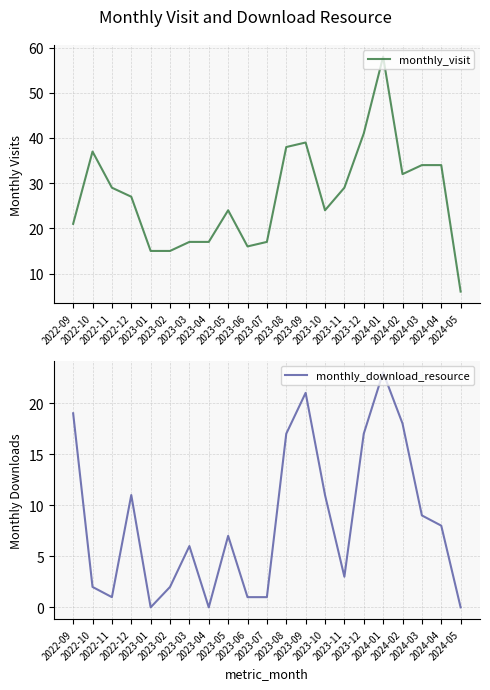

In monthly_download_resource, how many points are higher than both neighbors (excluding endpoints)?

5